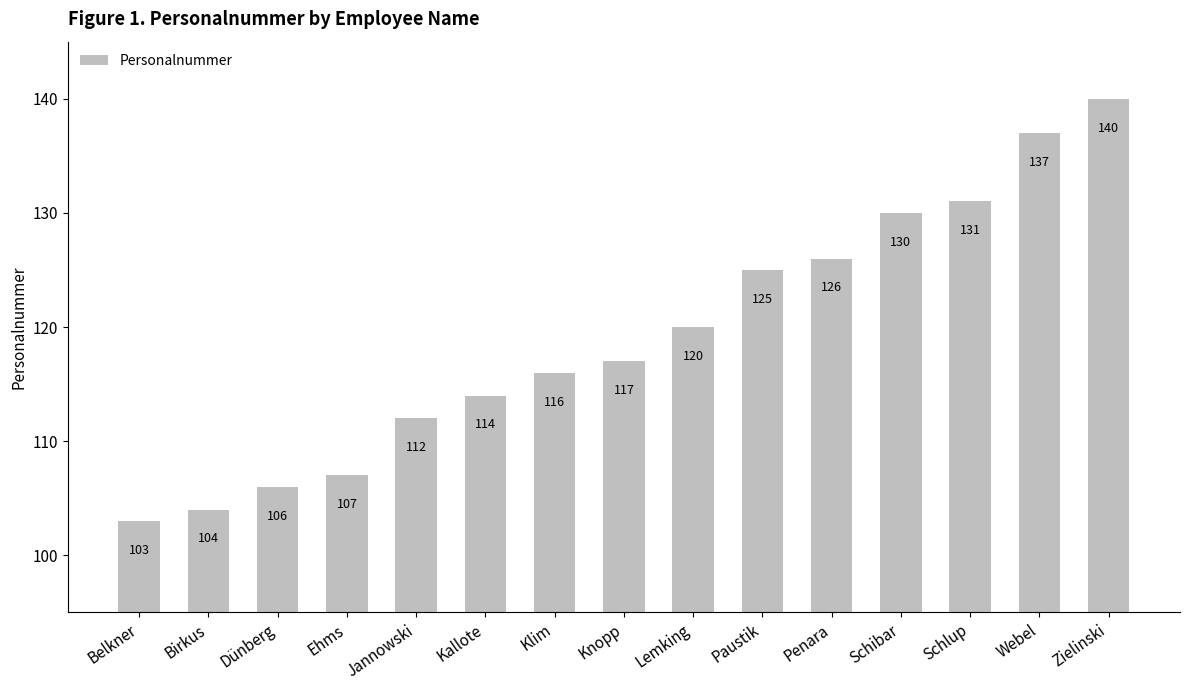

Read the value at Lemking.

120